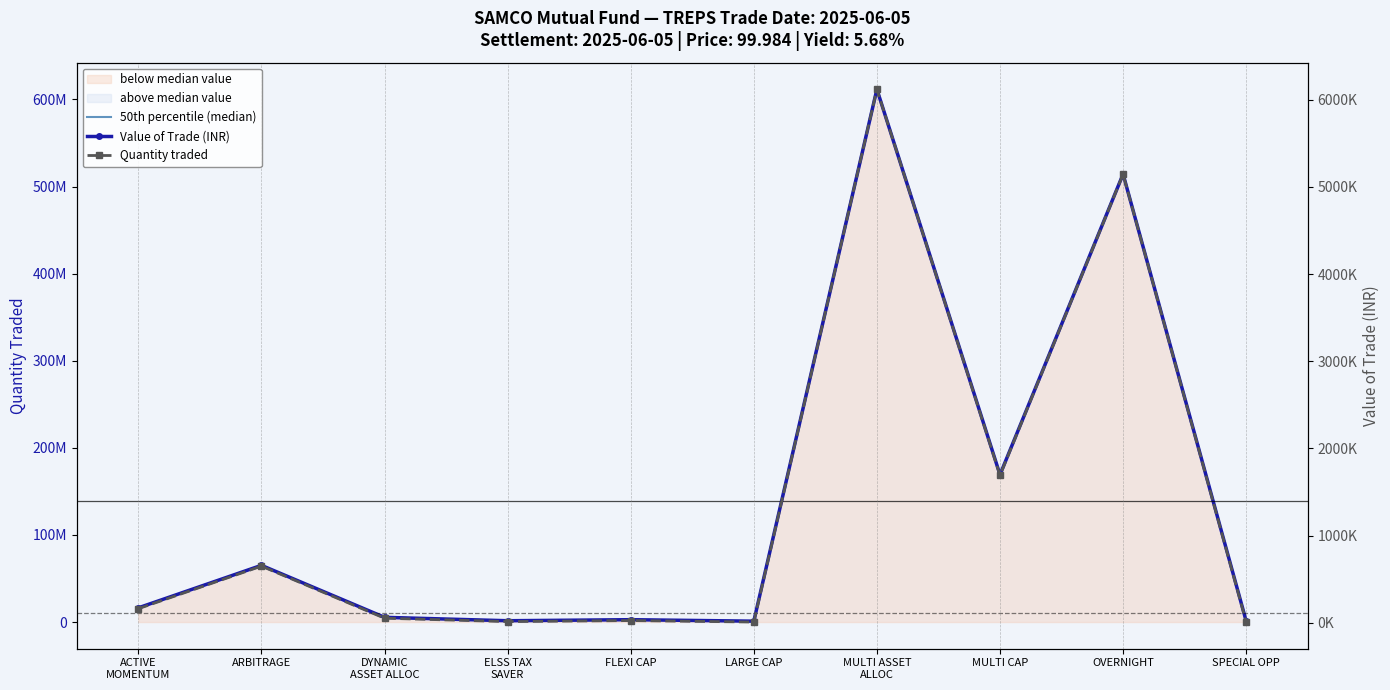

The value of Value of Trade (INR) at LARGE CAP is 228459.8. True or false?

False